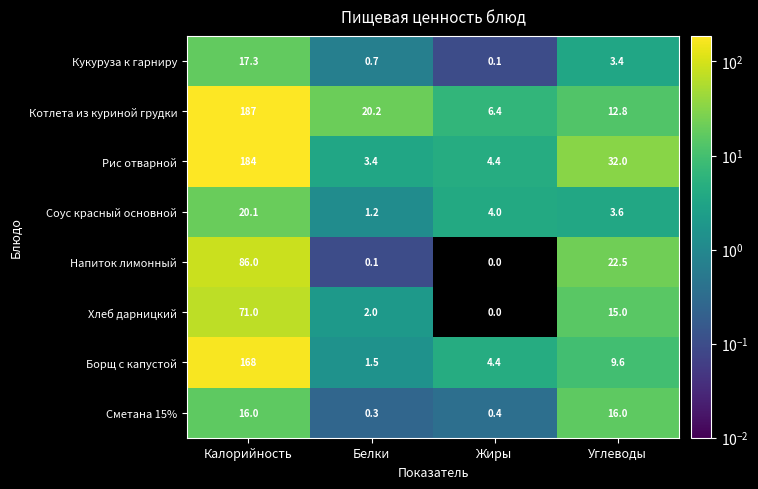

Which label corresponds to the smallest value in the chart?

Жиры